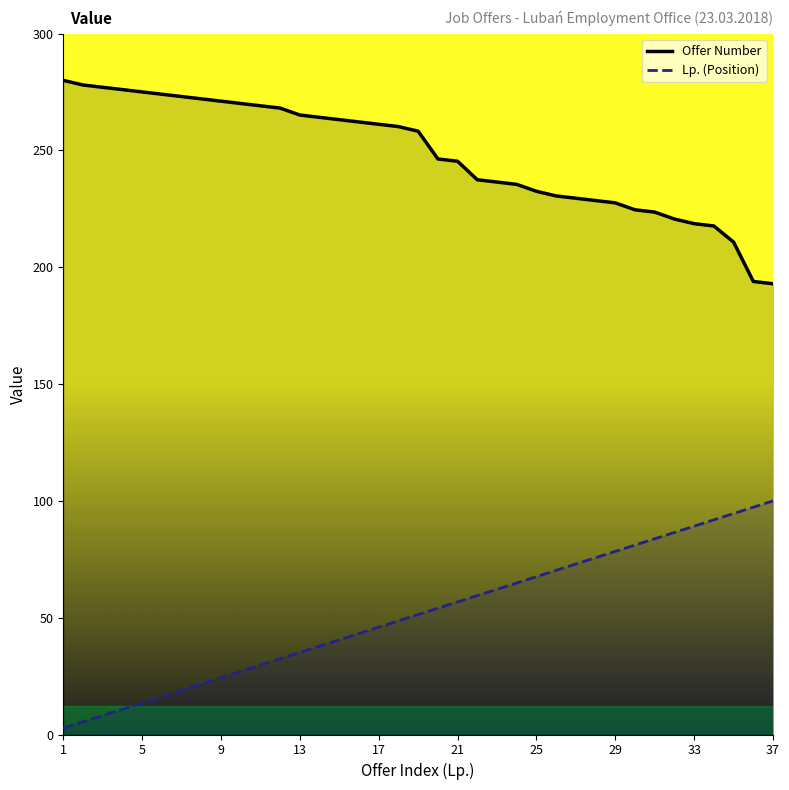

What is the greatest value displayed?

280.0